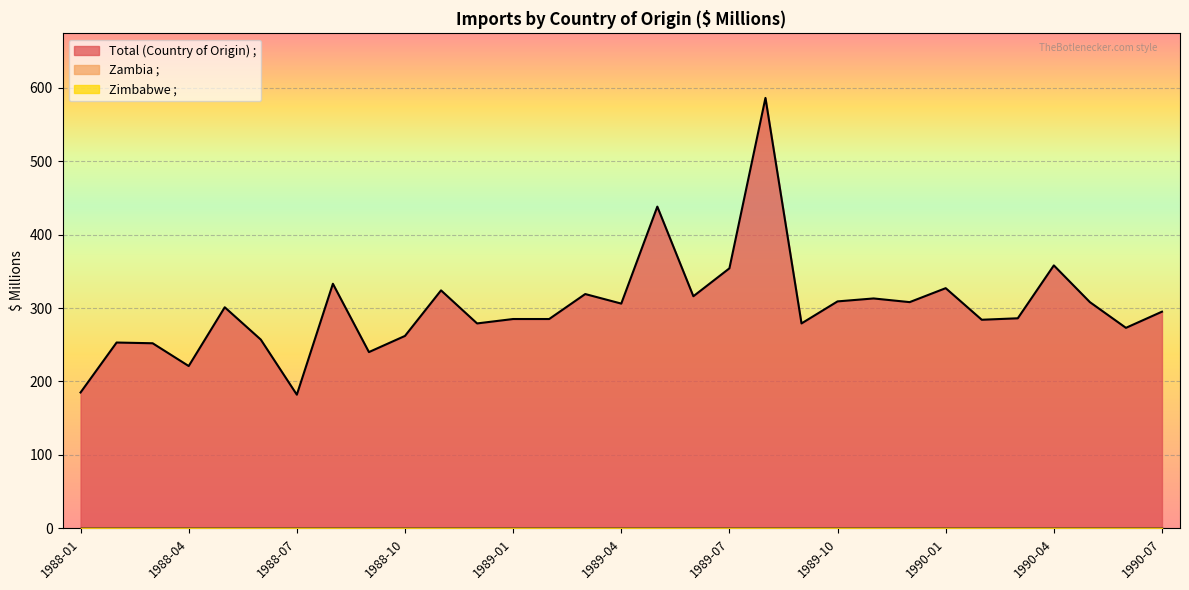

At 1988-11, list the series in order from largest to smallest.

Total (Country of Origin) ;, Zambia ;, Zimbabwe ;